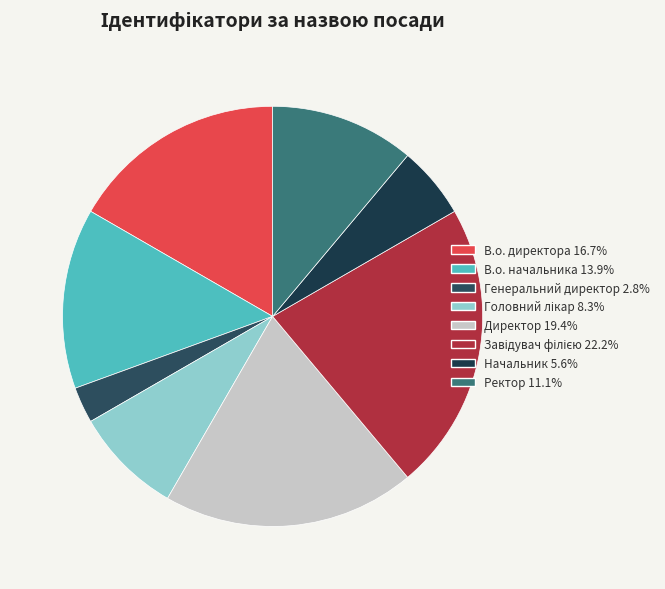

To the nearest percent, what is the difference between the largest and smallest slice percentages?

19%